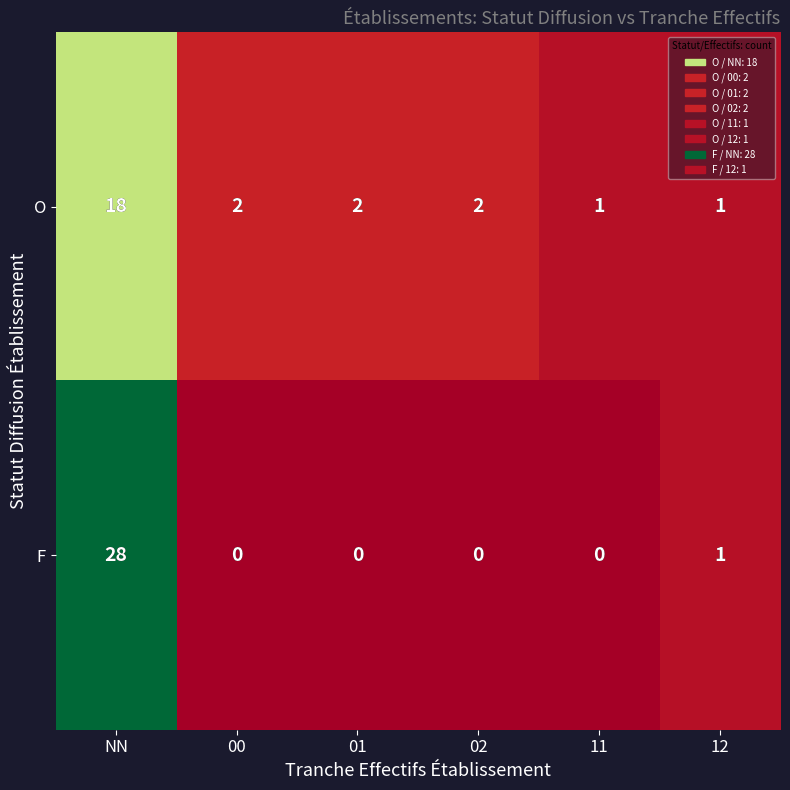

What is the total value across all series at 00?

2